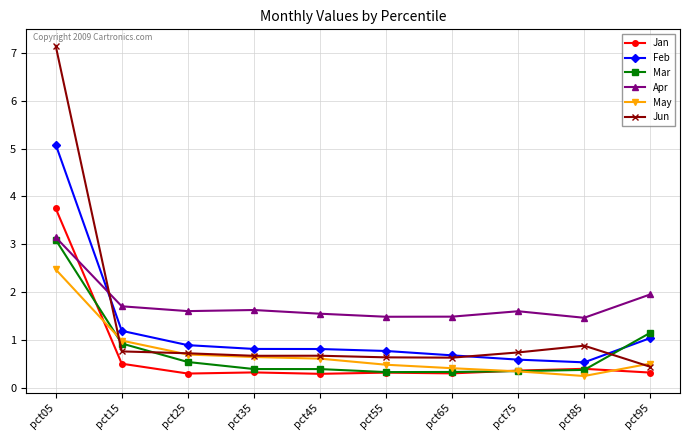

Does the chart have visible grid lines?

Yes